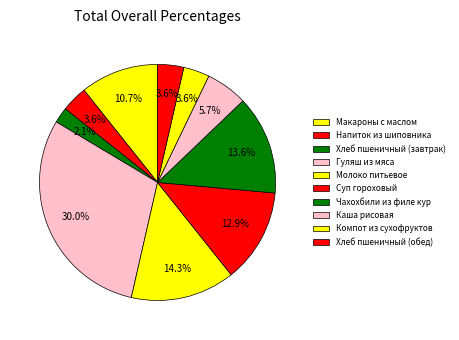

How many segments does this pie chart have?

10